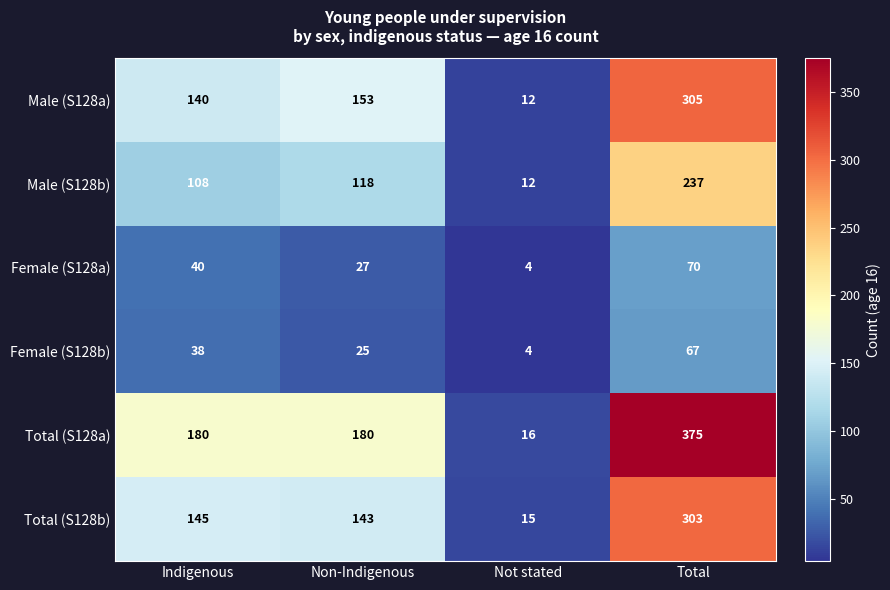

Reading left to right, what are all the values shown in this chart?

Male (S128a): Indigenous=140	Non-Indigenous=153	Not stated=12	Total=305
Male (S128b): Indigenous=108	Non-Indigenous=118	Not stated=12	Total=237
Female (S128a): Indigenous=40	Non-Indigenous=27	Not stated=4	Total=70
Female (S128b): Indigenous=38	Non-Indigenous=25	Not stated=4	Total=67
Total (S128a): Indigenous=180	Non-Indigenous=180	Not stated=16	Total=375
Total (S128b): Indigenous=145	Non-Indigenous=143	Not stated=15	Total=303